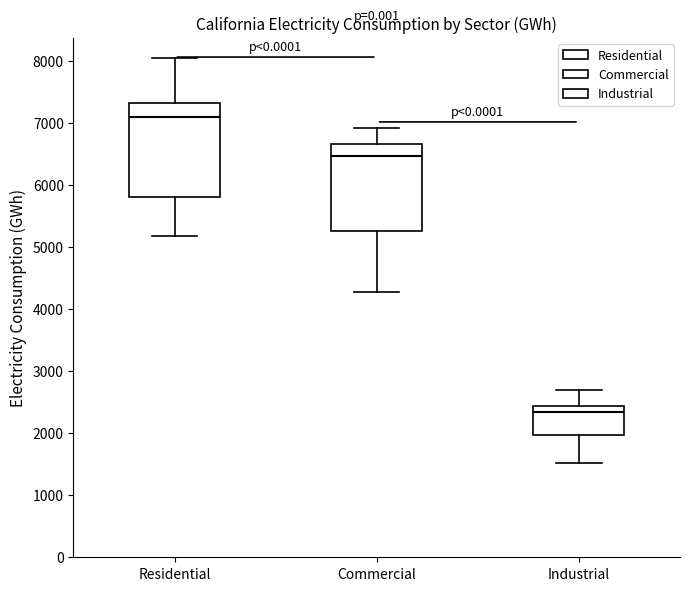

Comparing the boxes themselves (not the whiskers), which one is the tallest?

Residential